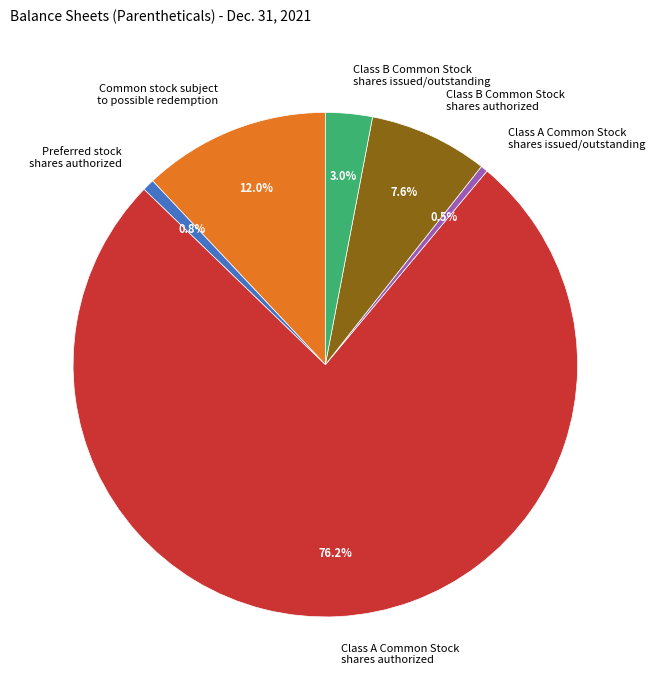

Count the number of slices in the pie.

6